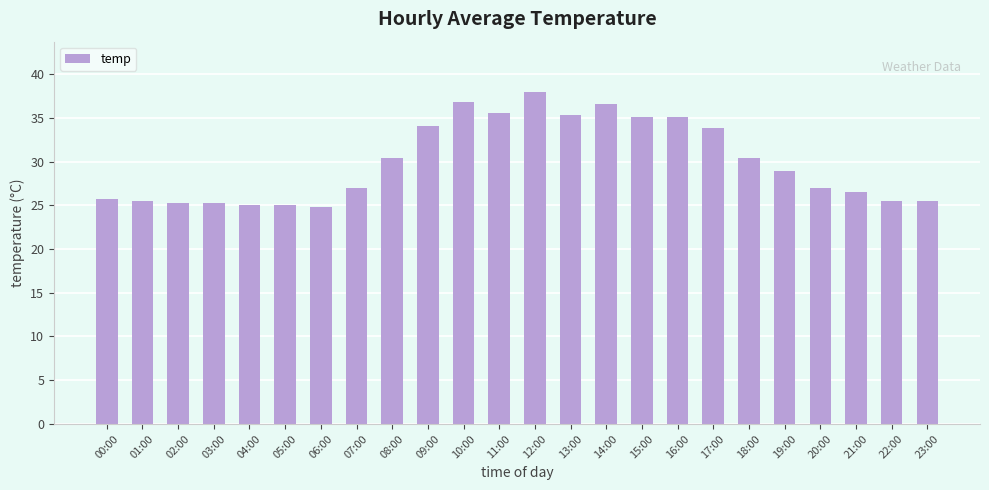

Where does the data first go above 28?

08:00